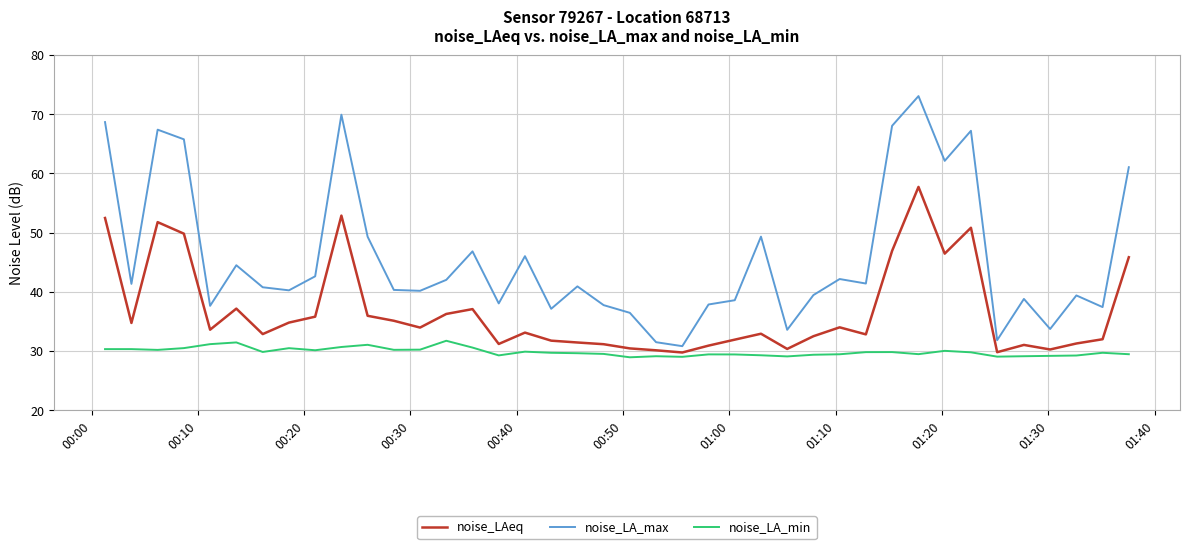

True or false: noise_LAeq and noise_LA_max intersect in this chart.

False